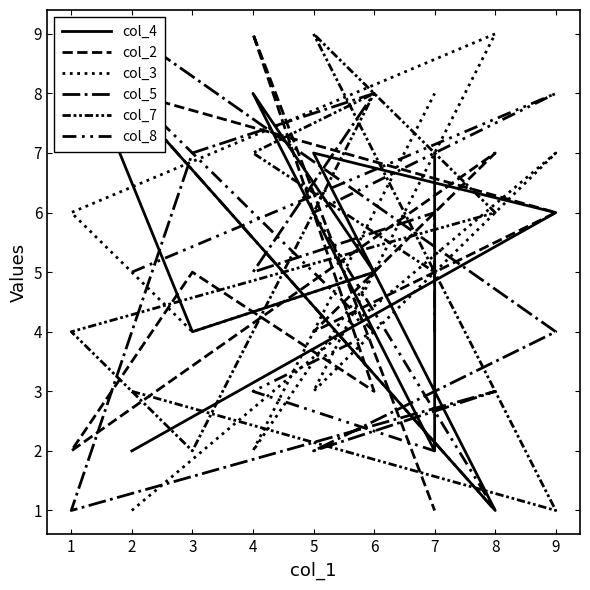

True or false: col_3 has a value of 4 at 3.

True